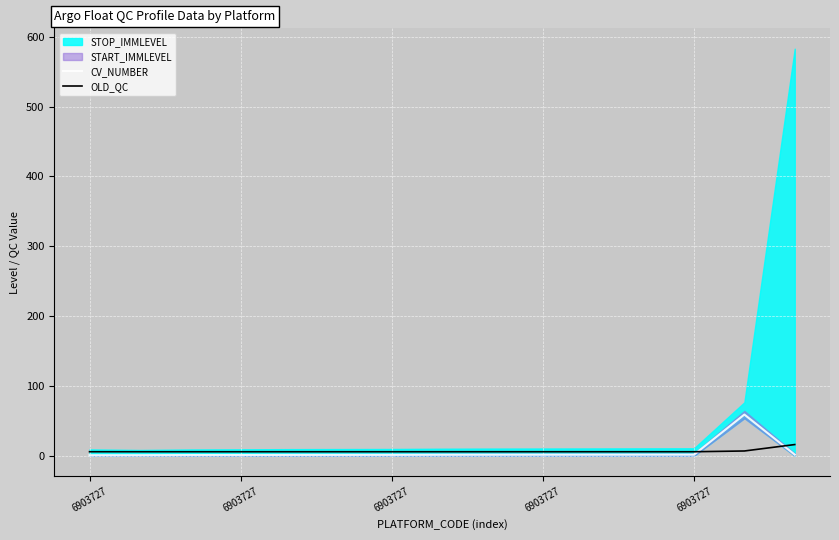

Is the value of CV_NUMBER at 14 greater than the value of OLD_QC at 6903727?

No